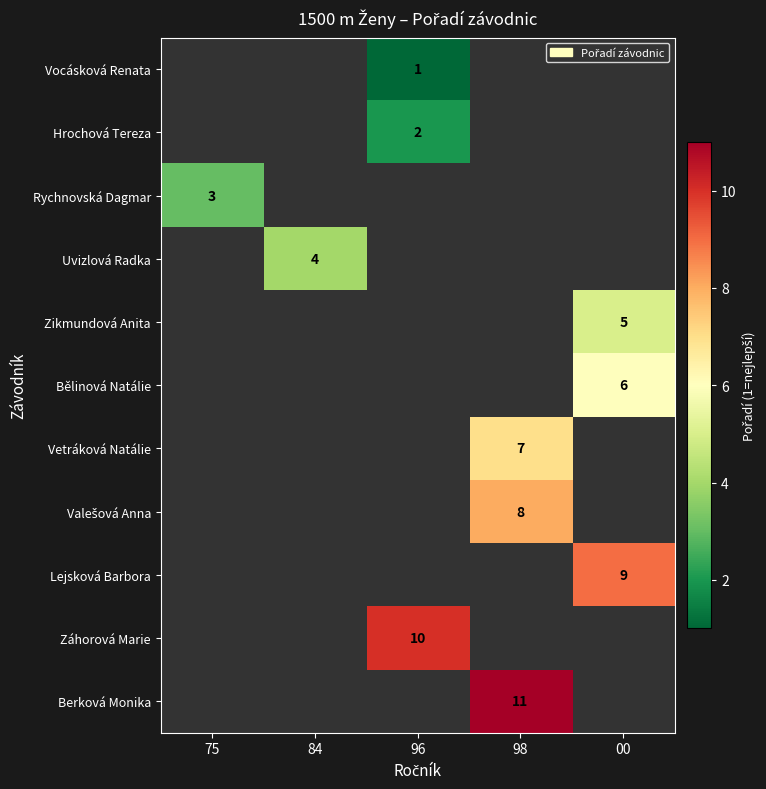

What is the minimum value shown in the chart?

1.0